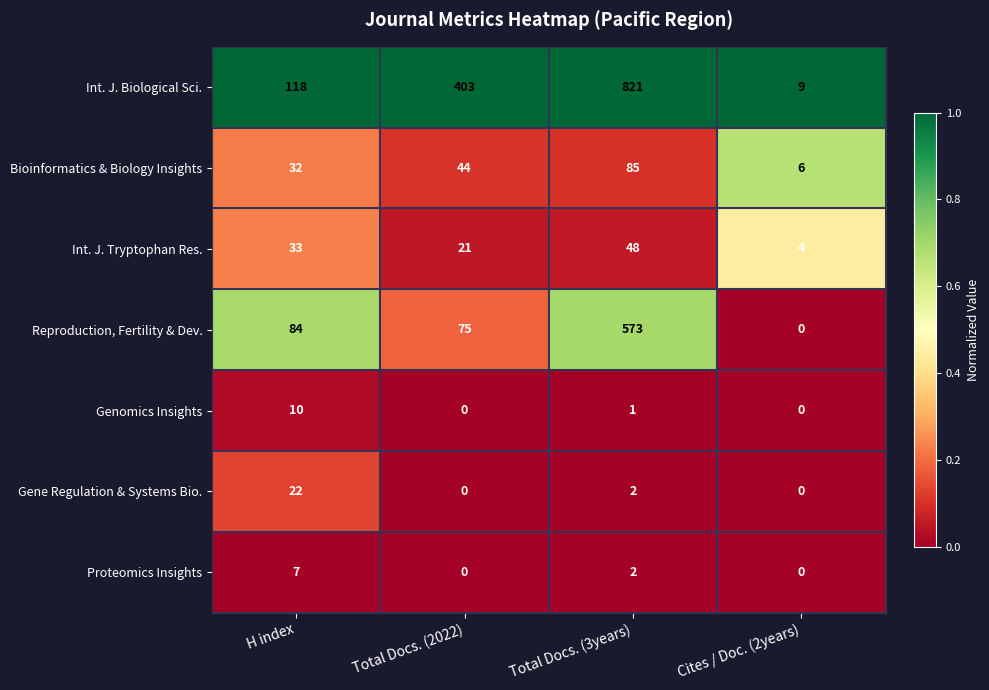

List the series in order of their peak value, highest first.

Int. J. Biological Sci., Reproduction, Fertility & Dev., Bioinformatics & Biology Insights, Int. J. Tryptophan Res., Gene Regulation & Systems Bio., Genomics Insights, Proteomics Insights